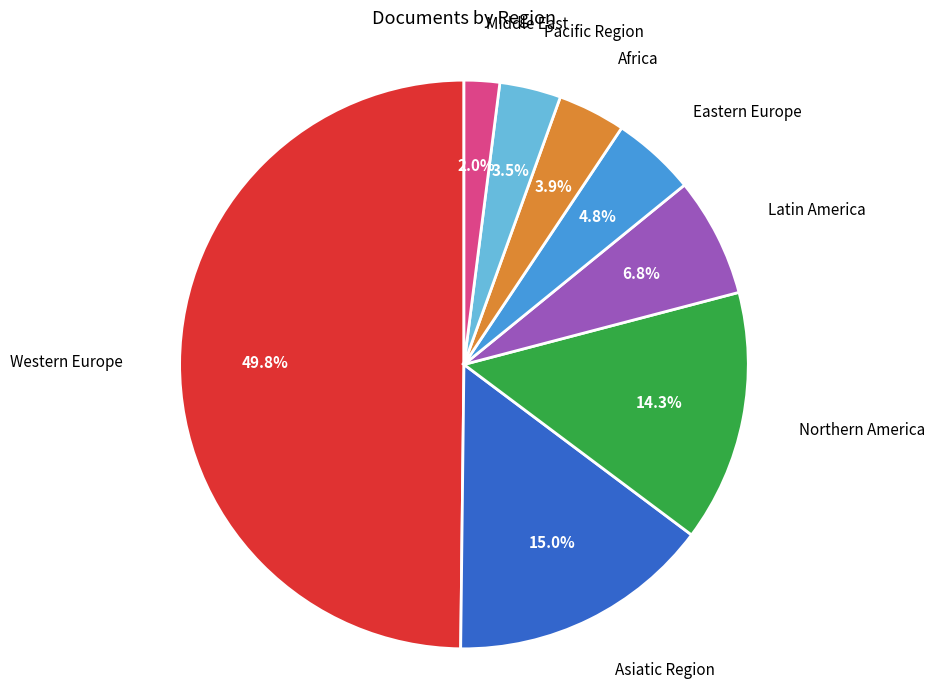

Count the number of slices in the pie.

8